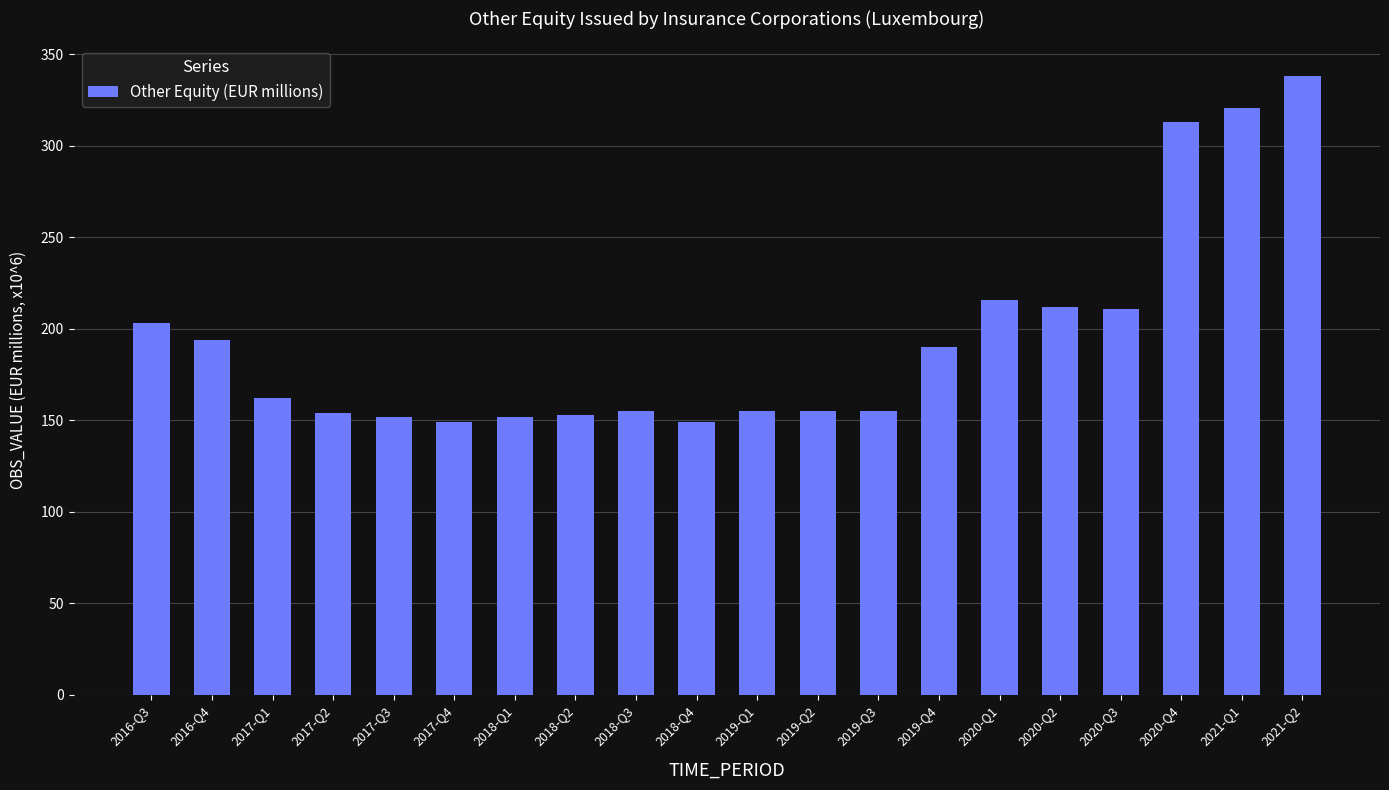

What is the difference between the values at 2019-Q1 and 2017-Q1?

7